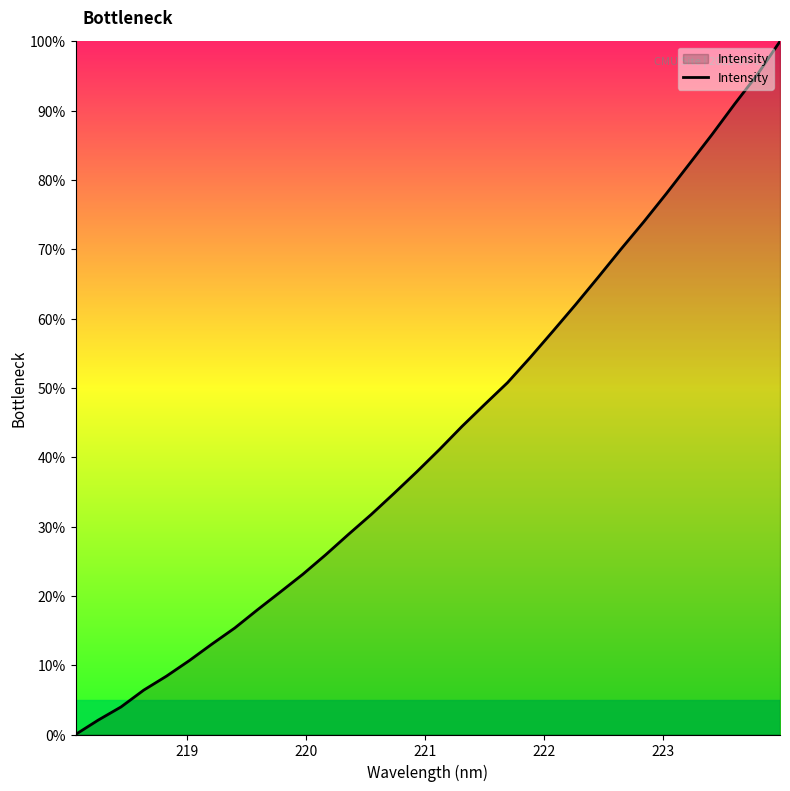

Reading right to left, transcribe all the data shown in this chart.

100.0	95.2	90.9	86.5	82.3	78.1	74.0	70.0	66.0	62.0	58.2	54.4	50.8	47.6	44.5	41.1	37.9	34.8	31.7	28.9	25.9	23.1	20.5	18.0	15.4	13.1	10.7	8.4	6.4	4.0	2.1	0.0